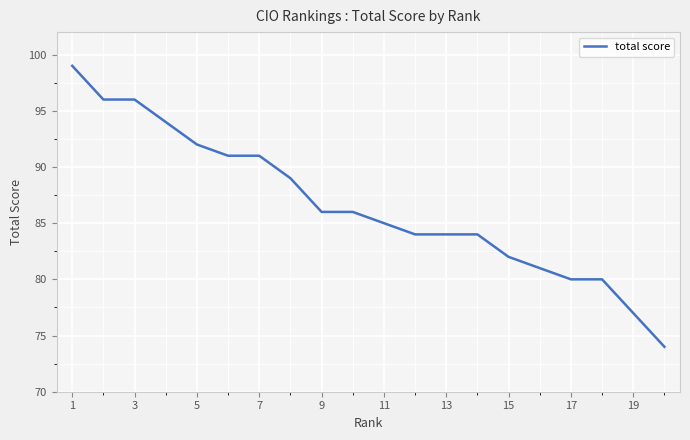

What is the smallest value displayed?

74